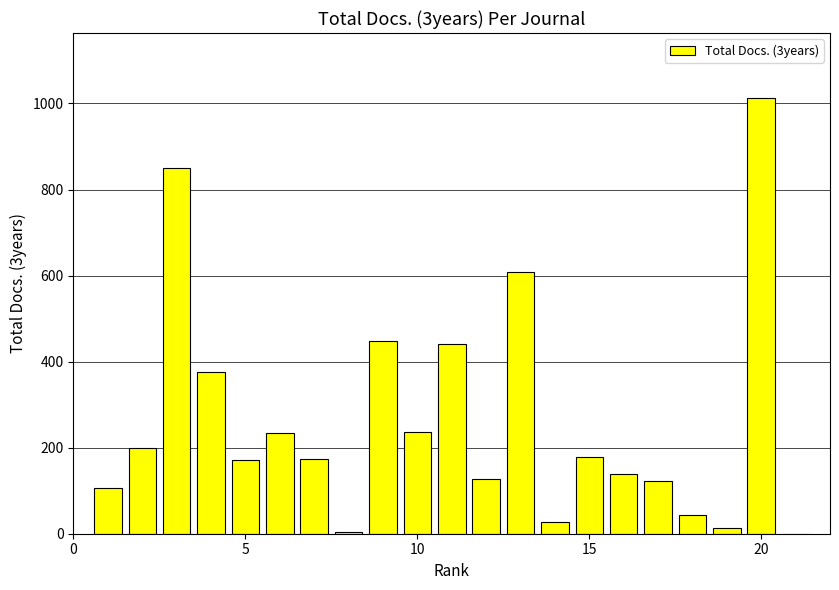

What is the greatest value displayed?

1012